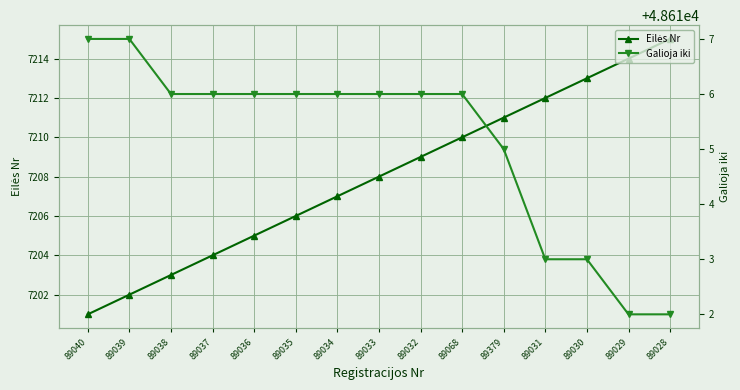

Which series has the largest total across all categories?

Galioja iki